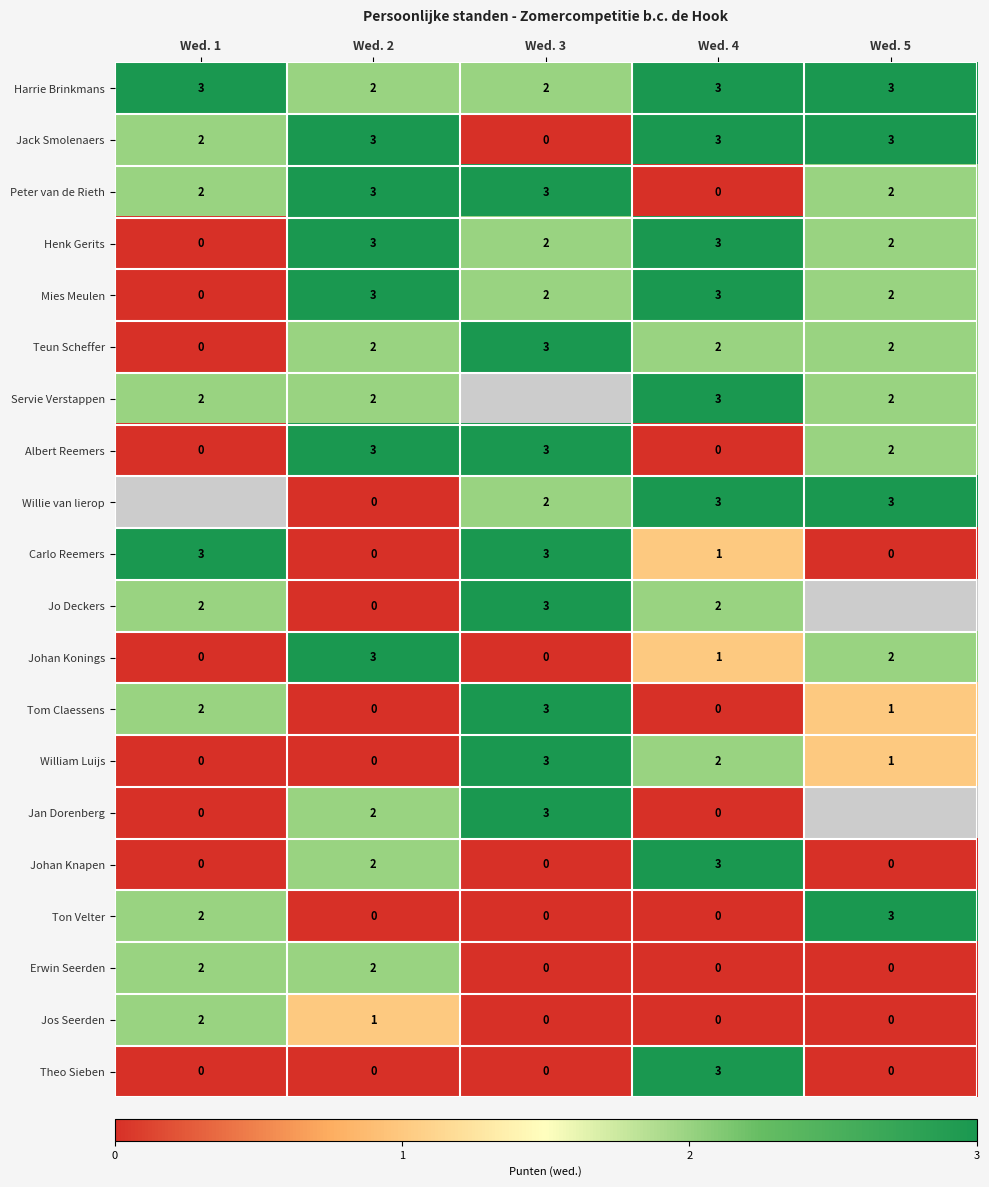

The Jo Deckers series shows 2 at Wed. 1. True or false?

True